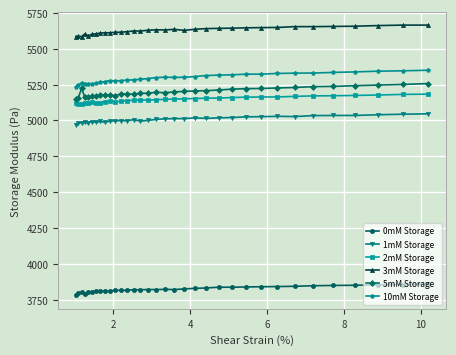

How many values in the 5mM Storage series are below 5199?

17